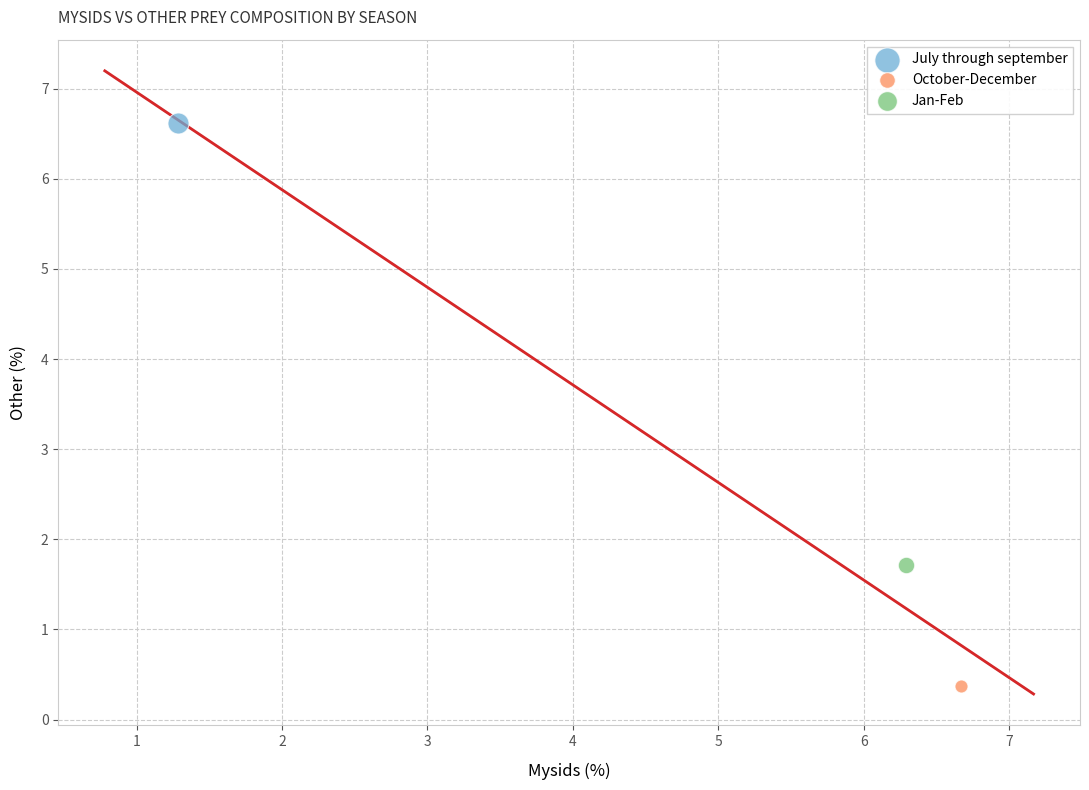

What are all the series names shown in the legend?

July through september, October-December, Jan-Feb